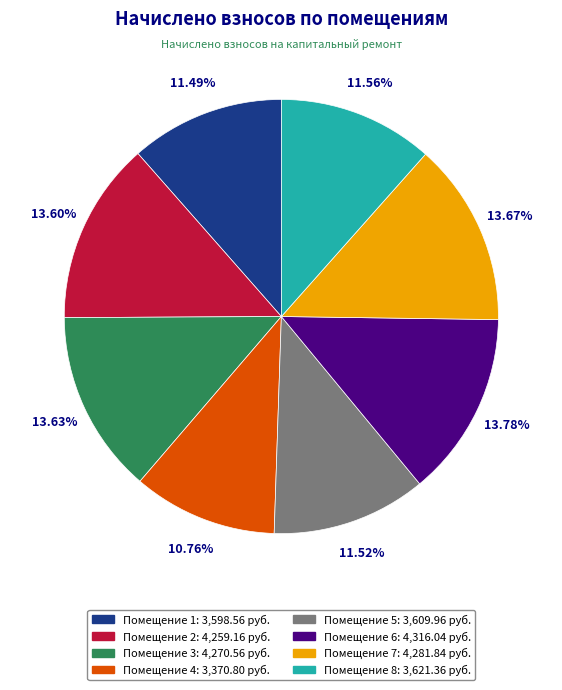

Is there a majority slice in this chart?

No